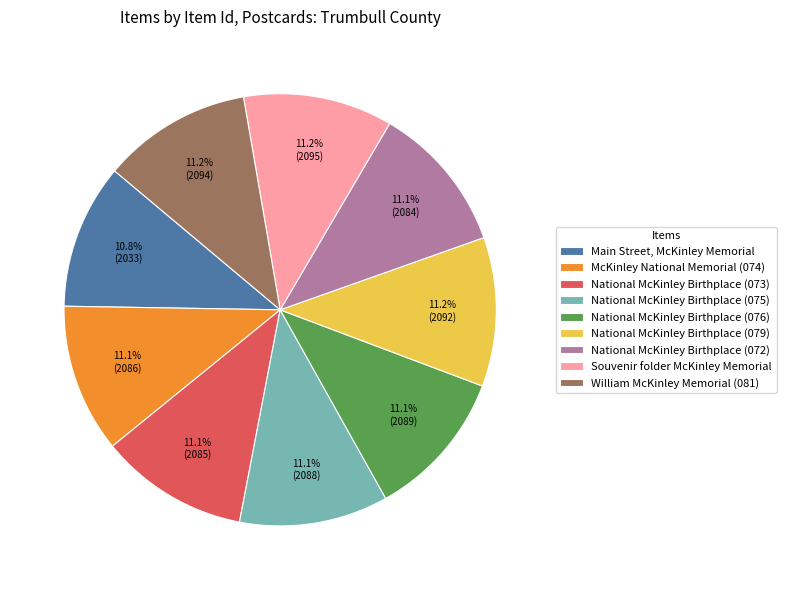

To the nearest percent, what portion does National McKinley Birthplace (076) represent?

11%